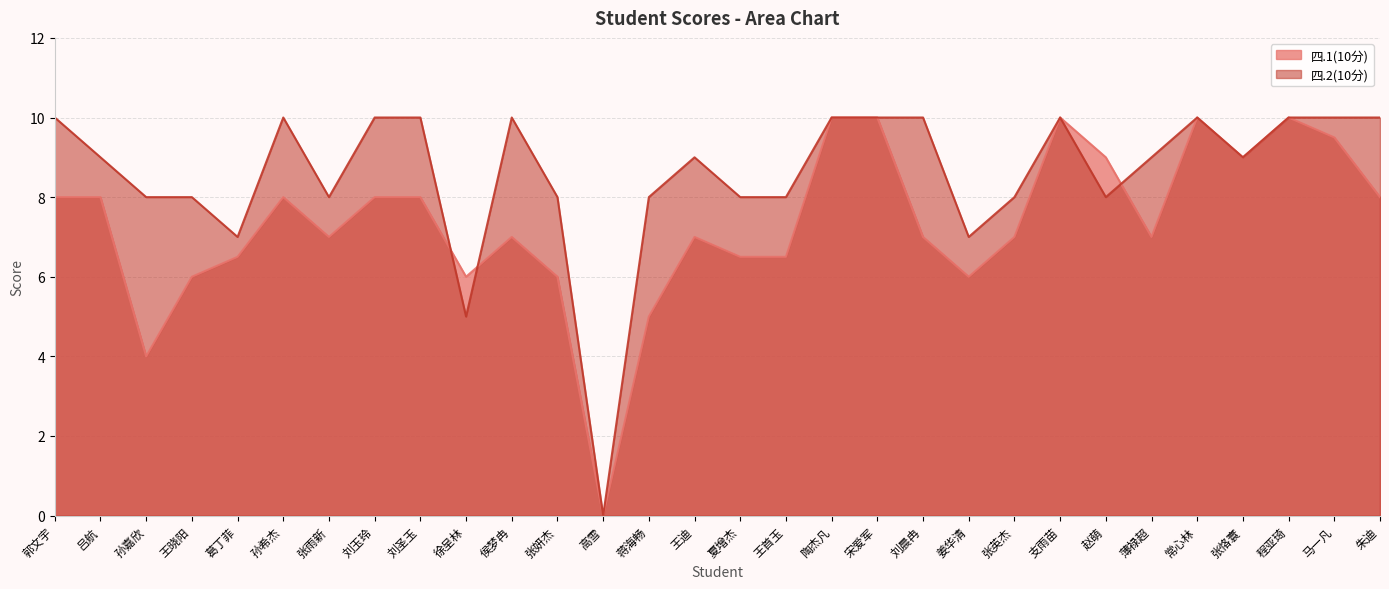

Reading right to left, list all the values displayed in this chart.

四.1(10分): 8.0	9.5	10.0	9.0	10.0	7.0	9.0	10.0	7.0	6.0	7.0	10.0	10.0	6.5	6.5	7.0	5.0	0.0	6.0	7.0	6.0	8.0	8.0	7.0	8.0	6.5	6.0	4.0	8.0	8.0
四.2(10分): 10.0	10.0	10.0	9.0	10.0	9.0	8.0	10.0	8.0	7.0	10.0	10.0	10.0	8.0	8.0	9.0	8.0	0.0	8.0	10.0	5.0	10.0	10.0	8.0	10.0	7.0	8.0	8.0	9.0	10.0